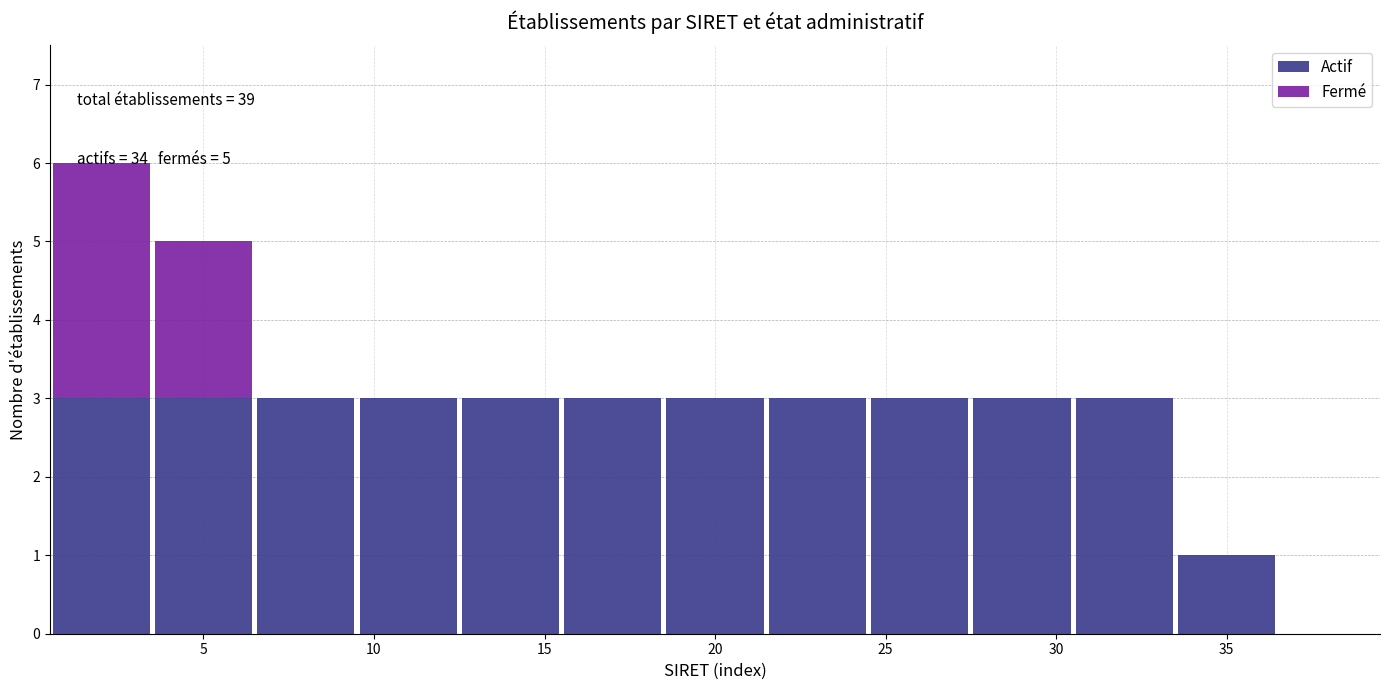

Which range on the x-axis has the tallest stacked bar (by total height)?

0.5 to 3.5